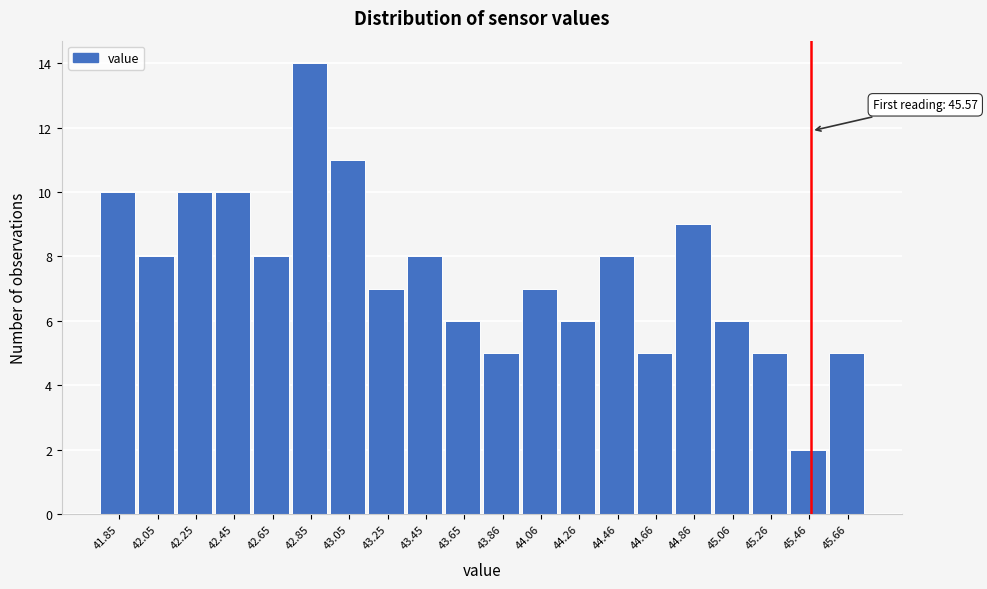

Reading left to right, what are all the values shown in this chart?

41.85=10	42.05=8	42.25=10	42.45=10	42.65=8	42.85=14	43.05=11	43.25=7	43.45=8	43.65=6	43.86=5	44.06=7	44.26=6	44.46=8	44.66=5	44.86=9	45.06=6	45.26=5	45.46=2	45.66=5